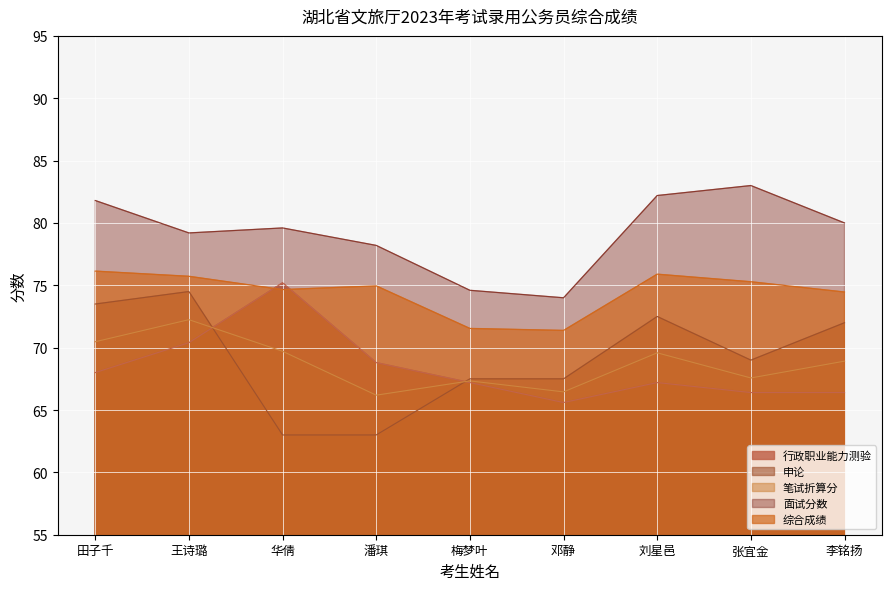

The value of 面试分数 at 李铭扬 is 80.0. True or false?

True